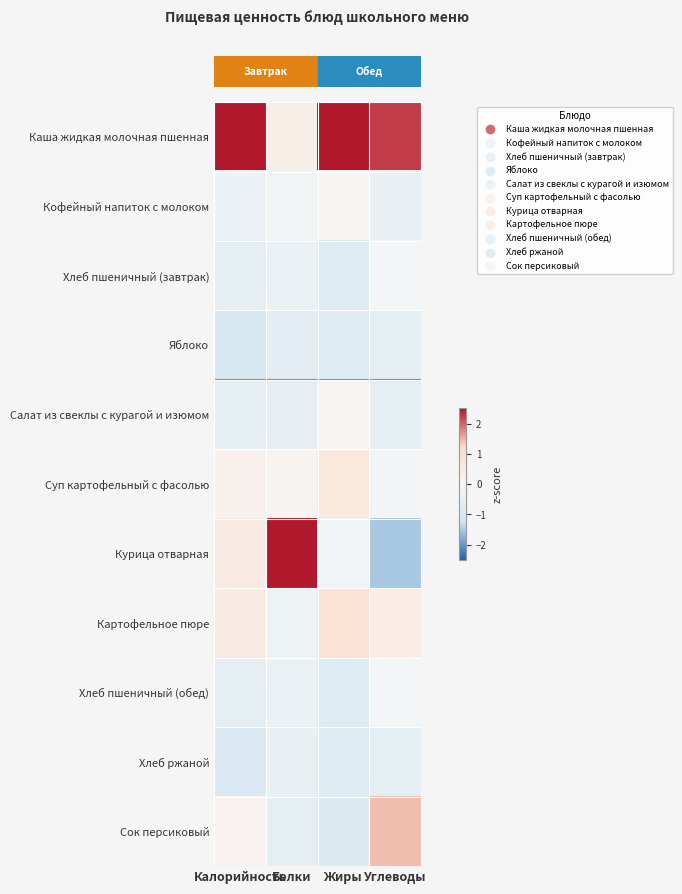

What is the maximum value shown in the chart?

3.0